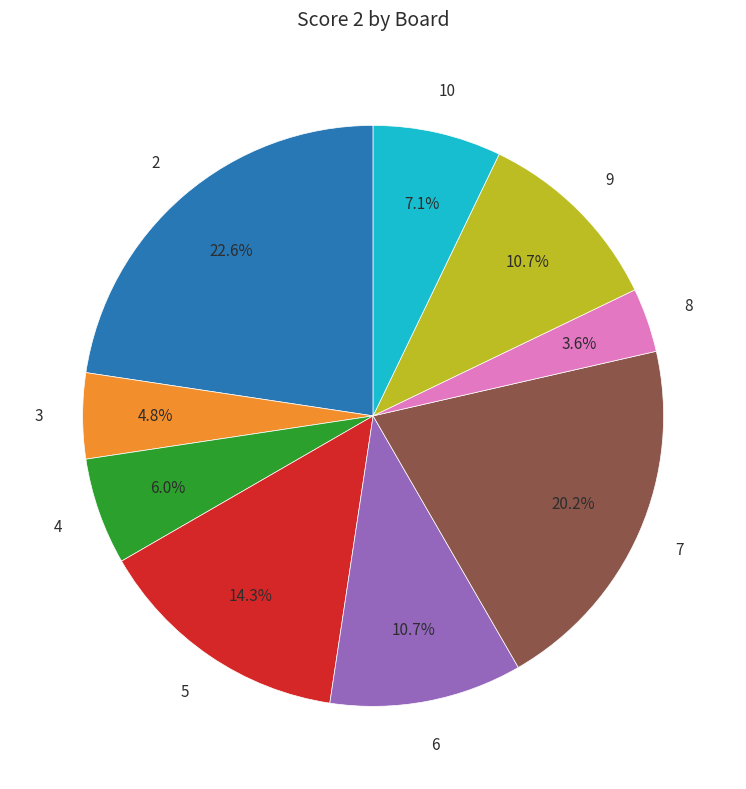

Which slice is the smallest?

8